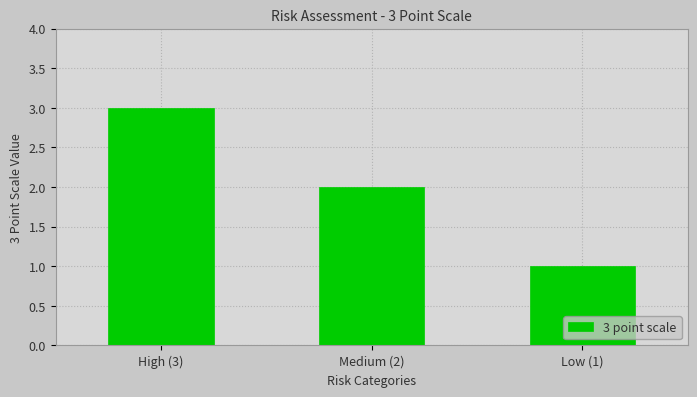

Reading left to right, transcribe all the data shown in this chart.

High (3)=3	Medium (2)=2	Low (1)=1